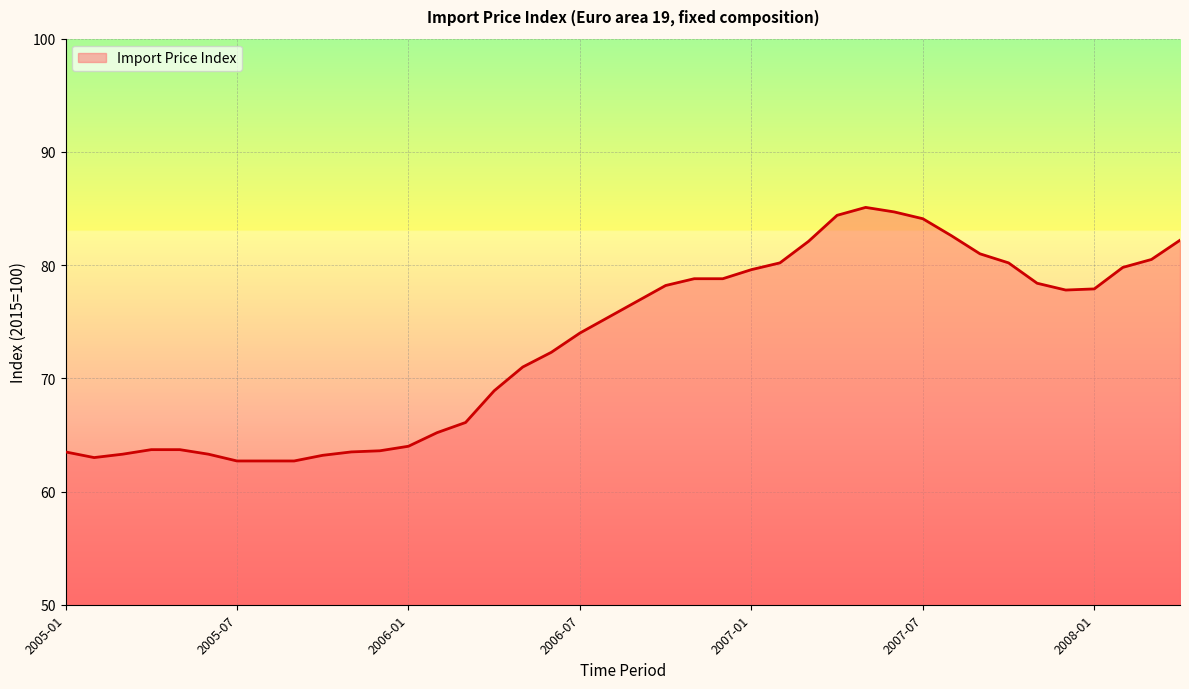

What is the difference between the maximum and minimum values?

22.4